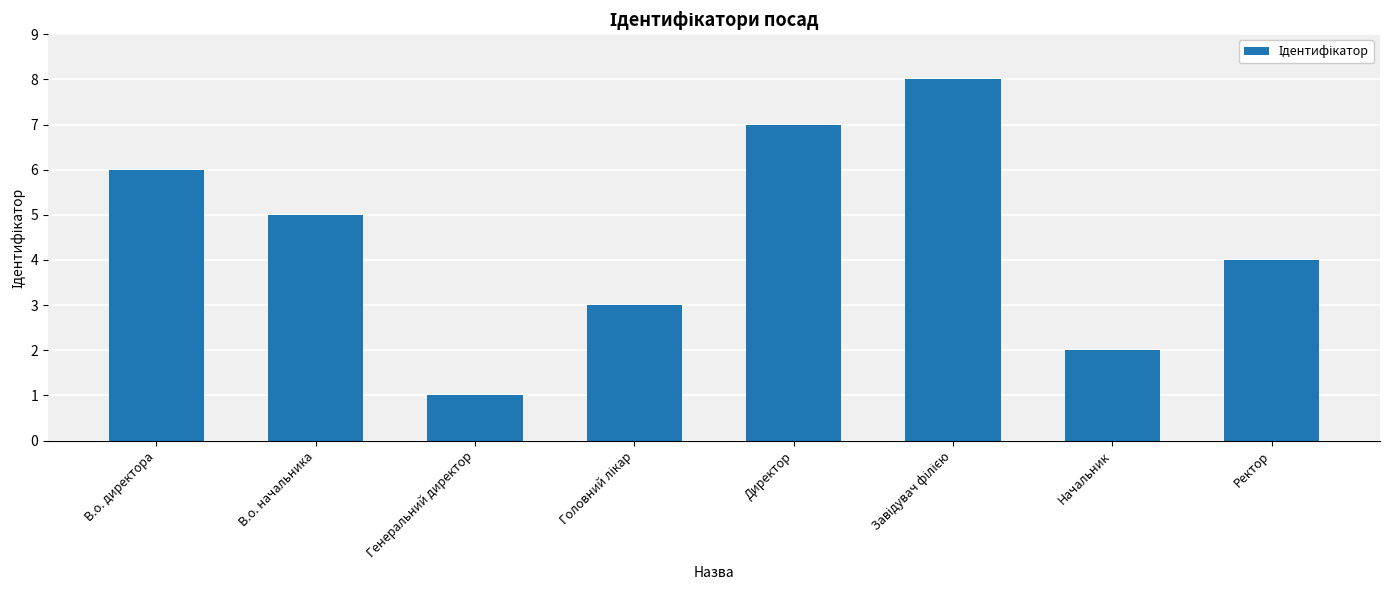

What is the sum of all values?

36